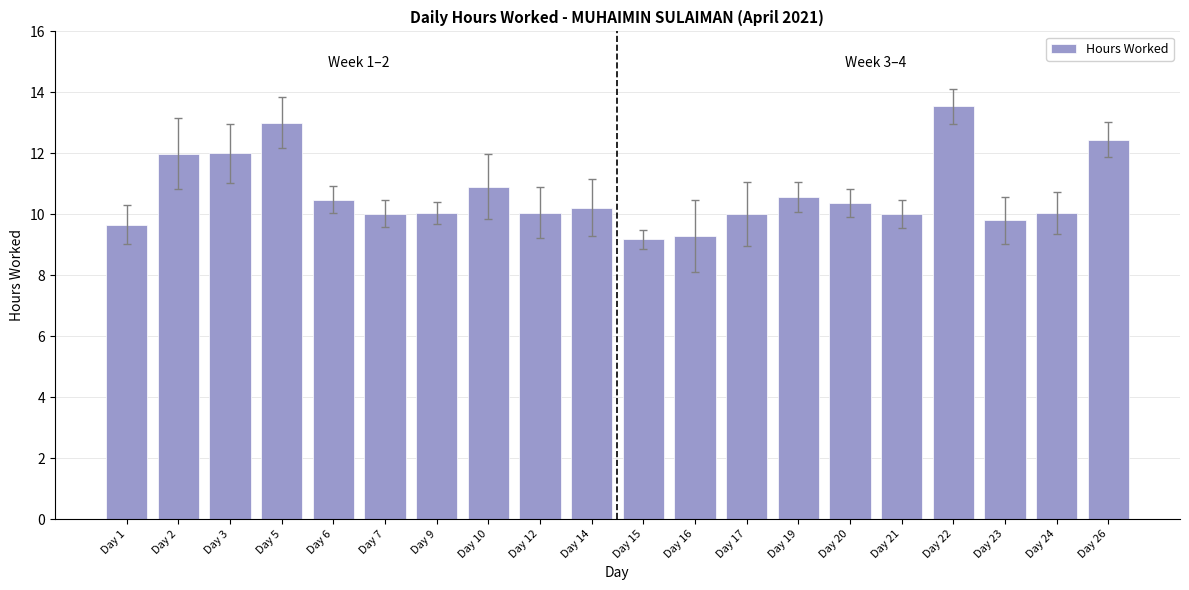

What value does the data have at Day 21?

10.0